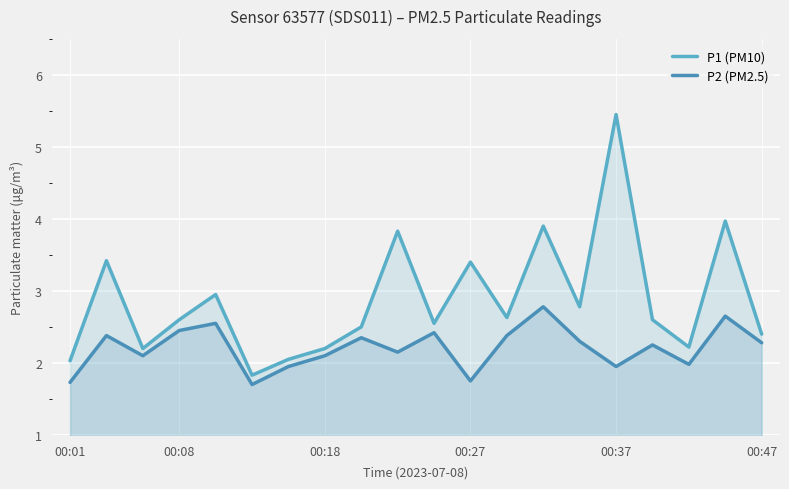

How many values in the P2 (PM2.5) series exceed 2?

14